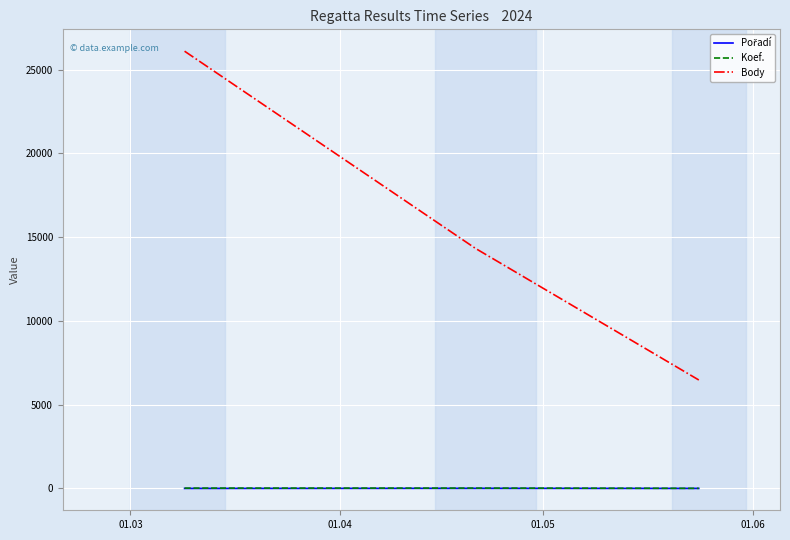

How many distinct data groups are displayed?

3